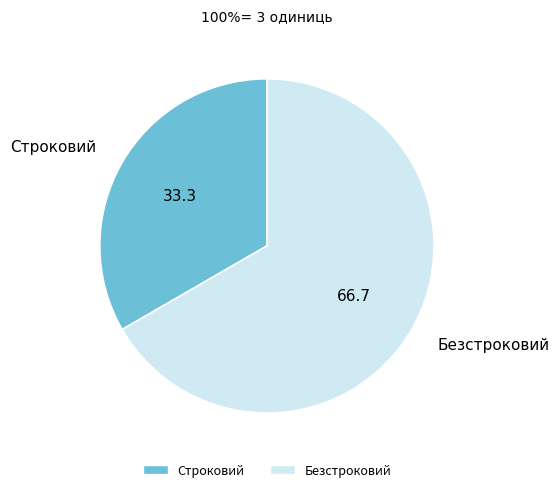

How many slices are in this pie chart?

2